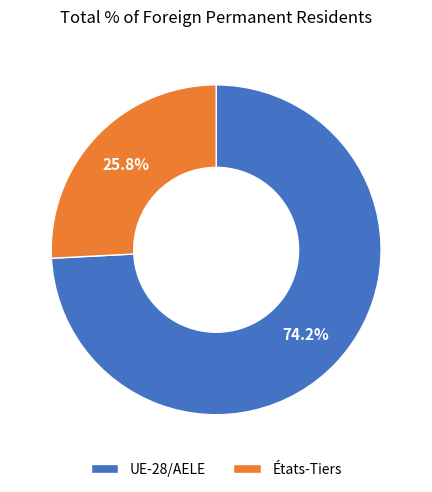

How many slices are in this pie chart?

2